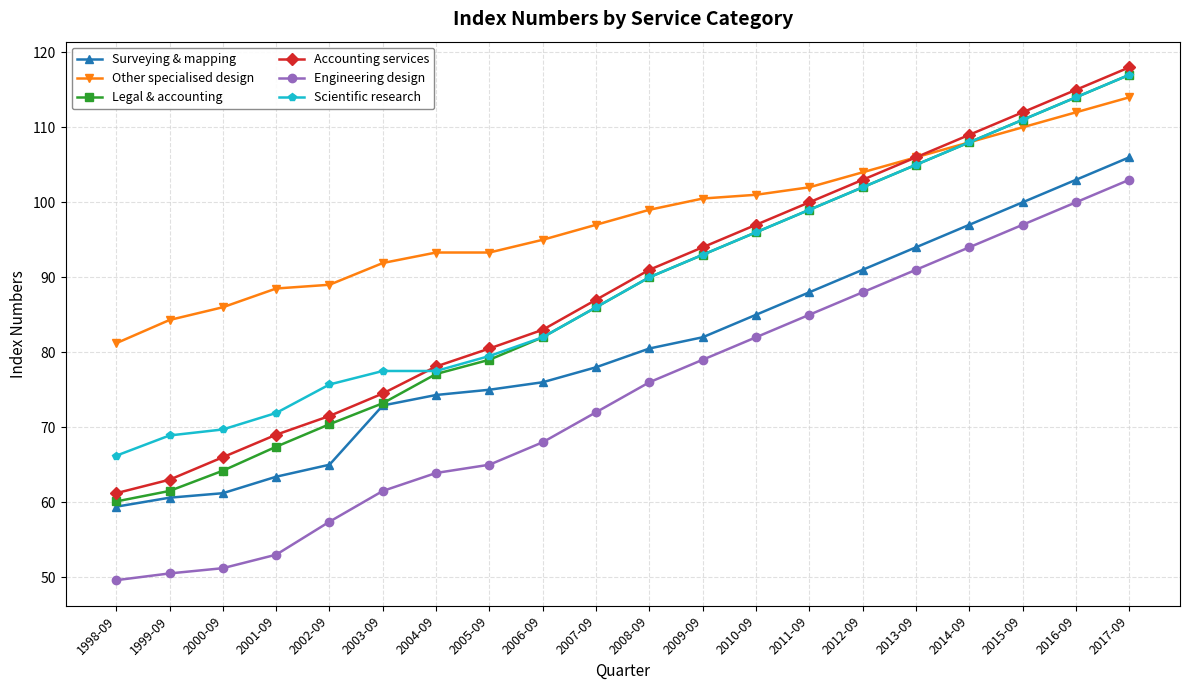

The value of Other specialised design at 2004-09 is 93.3. True or false?

True